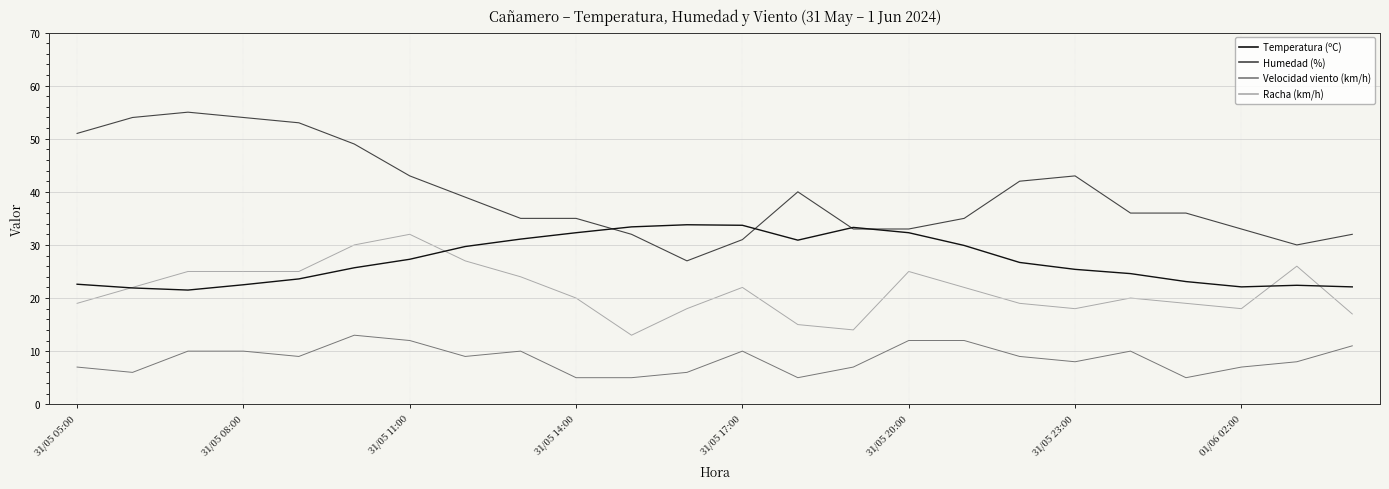

List the series in order of their overall mean, lowest first.

Velocidad viento (km/h), Racha (km/h), Temperatura (ºC), Humedad (%)